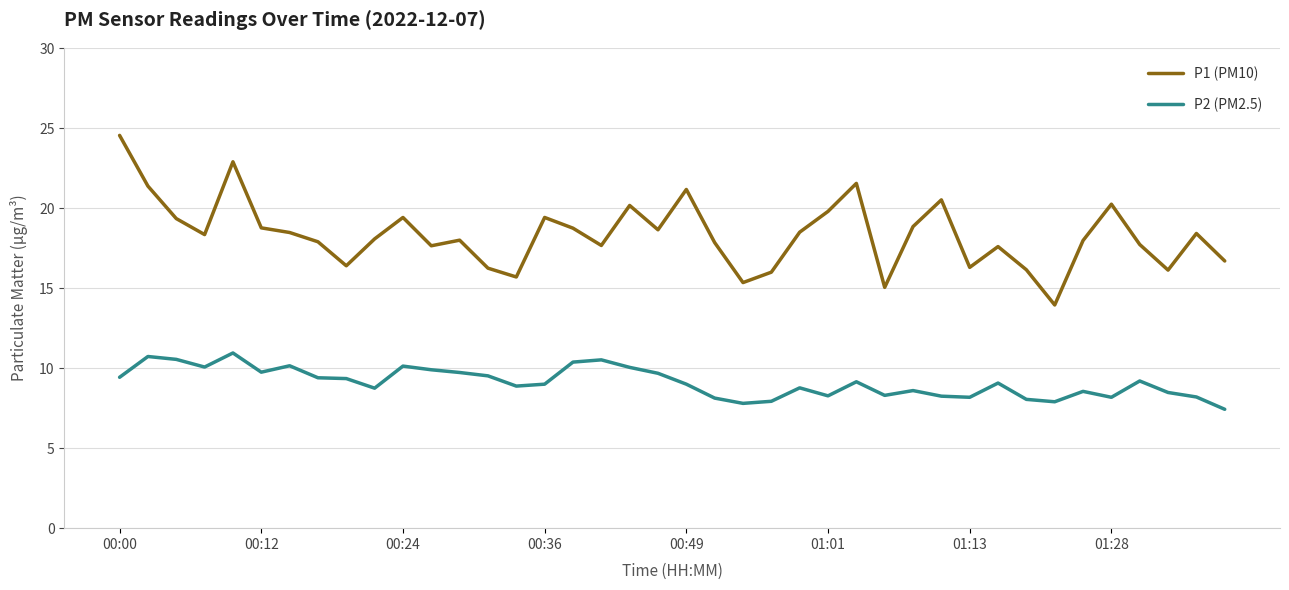

Which series has the largest total across all categories?

P1 (PM10)